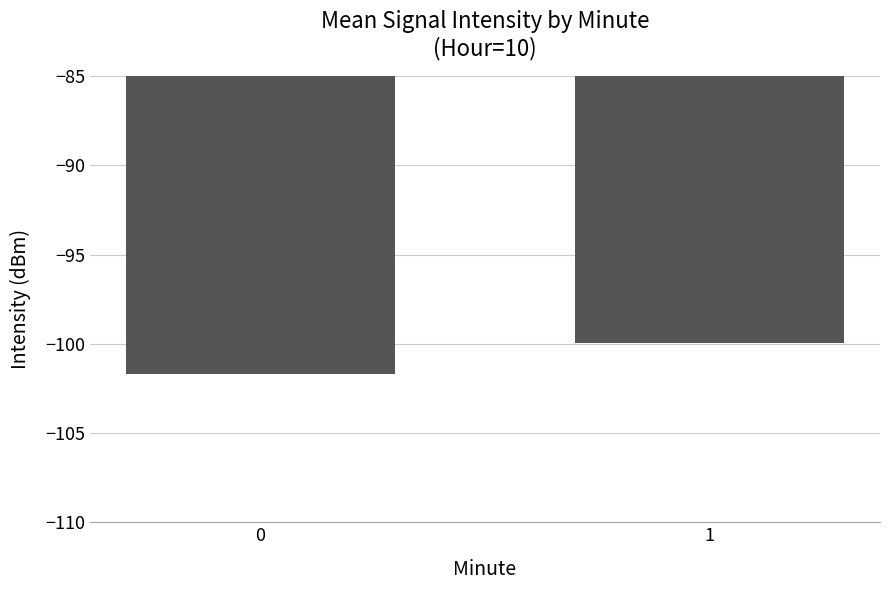

How many bars are there in total?

2